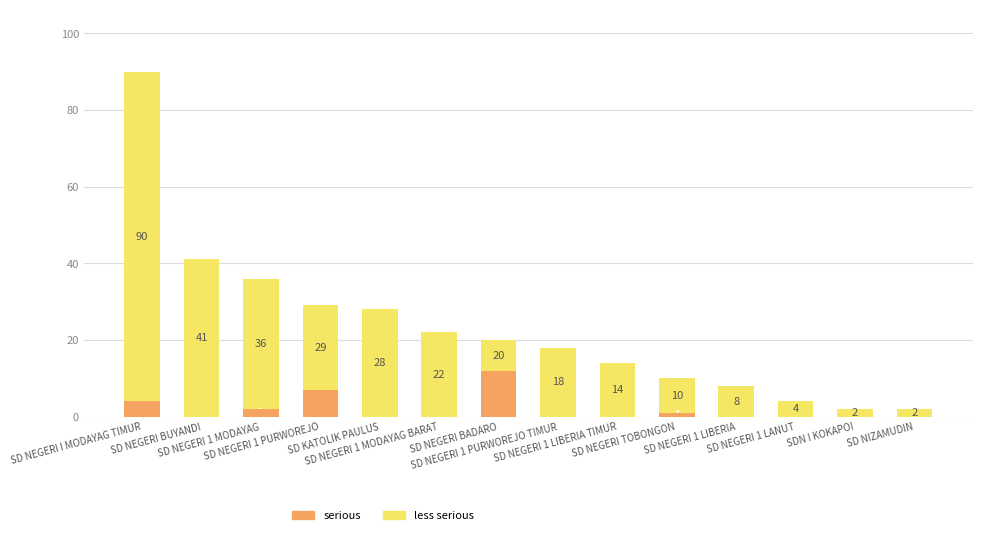

What is the value of the serious bar at the 7th from the left?

12